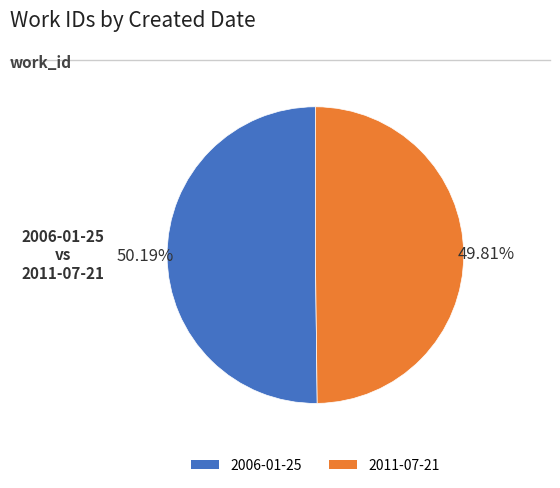

What is the ratio of the value at 2011-07-21 to the value at 2006-01-25?

1.0